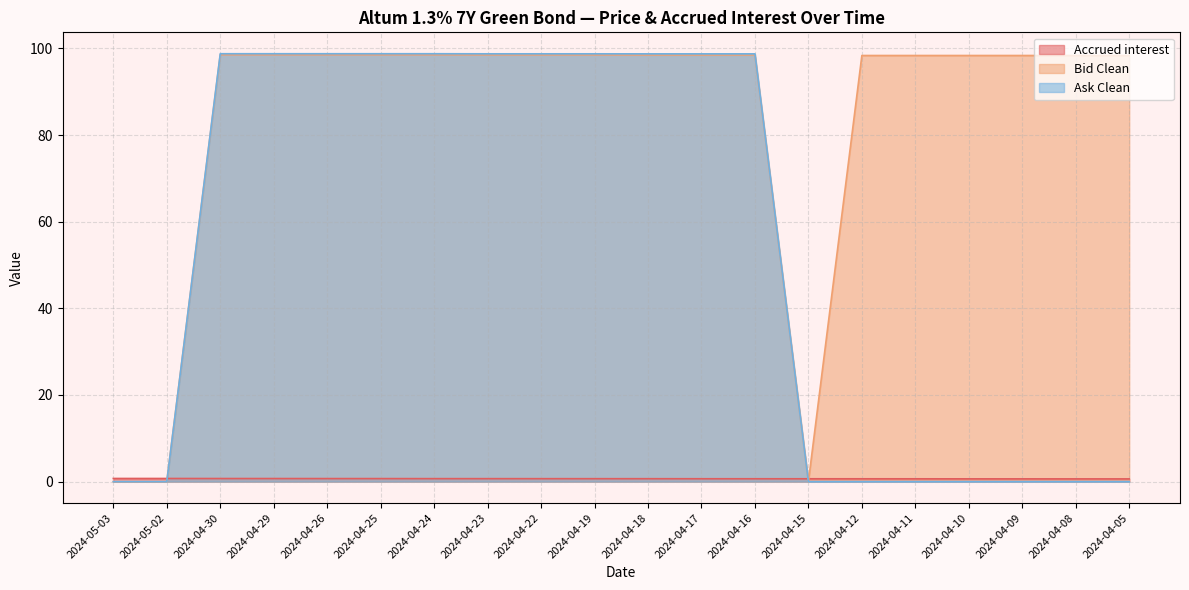

How many lines are shown in the chart?

3